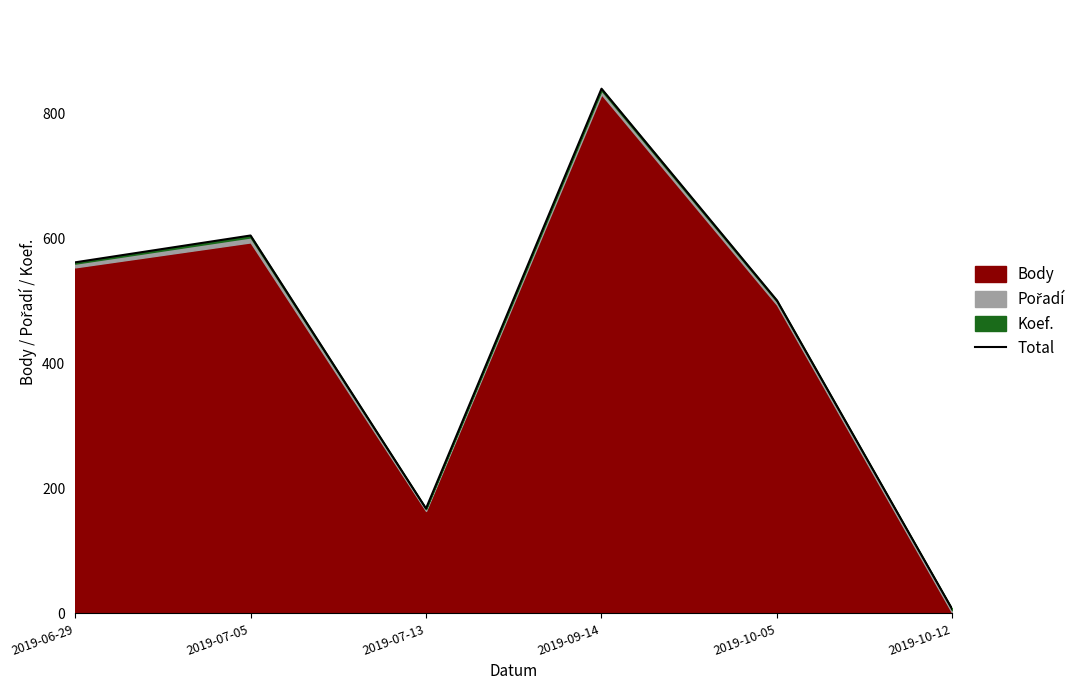

What is the greatest value displayed?

840